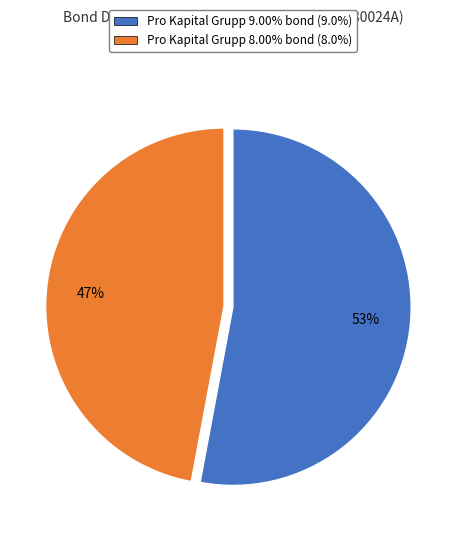

What is the ratio of the value at Pro Kapital Grupp 8.00% bond to the value at Pro Kapital Grupp 9.00% bond?

0.9